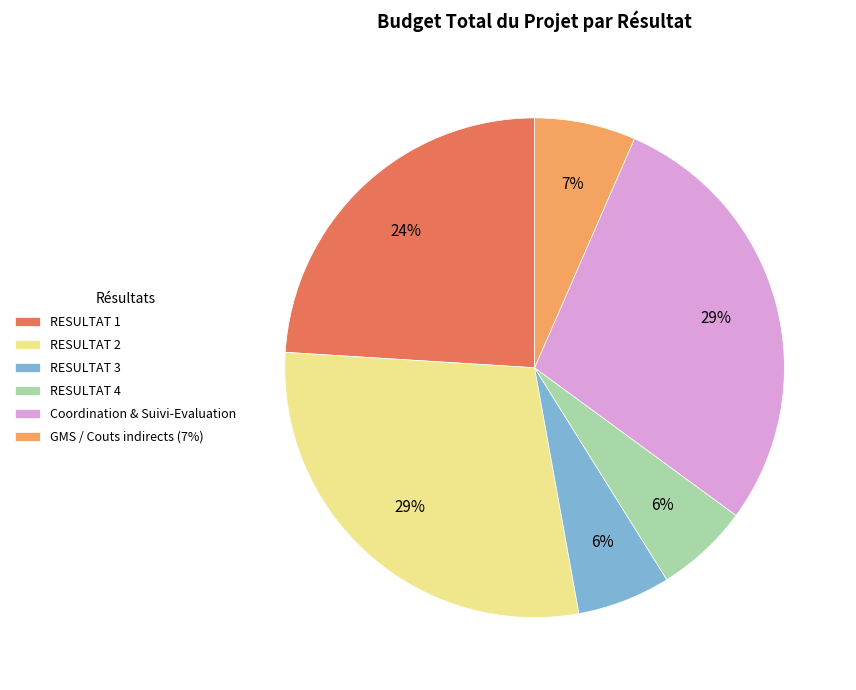

Is it true that RESULTAT 4 is 11% of the pie?

False